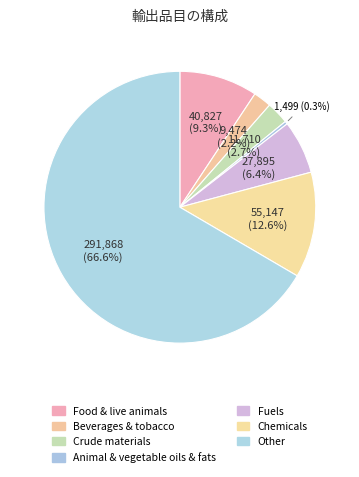

How much of the chart is everything except Other?

33.4%